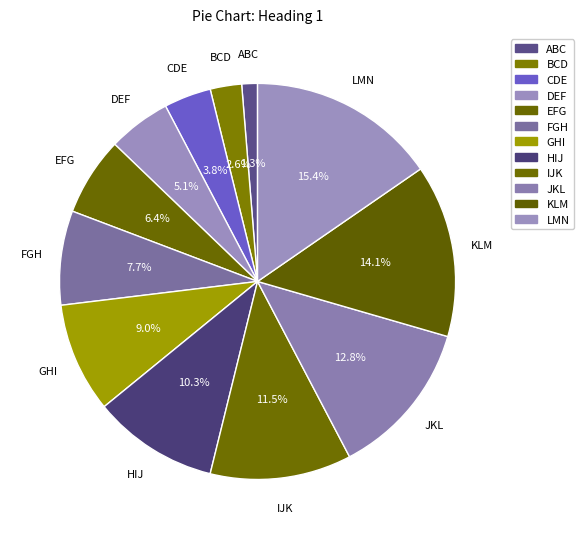

Count the number of slices in the pie.

12